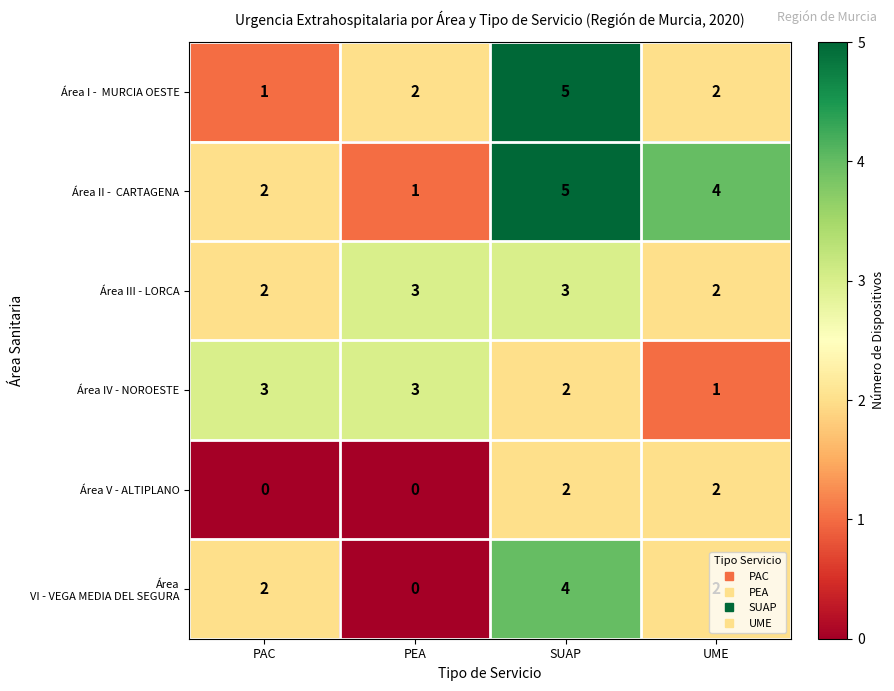

Which label corresponds to the largest value in the chart?

SUAP